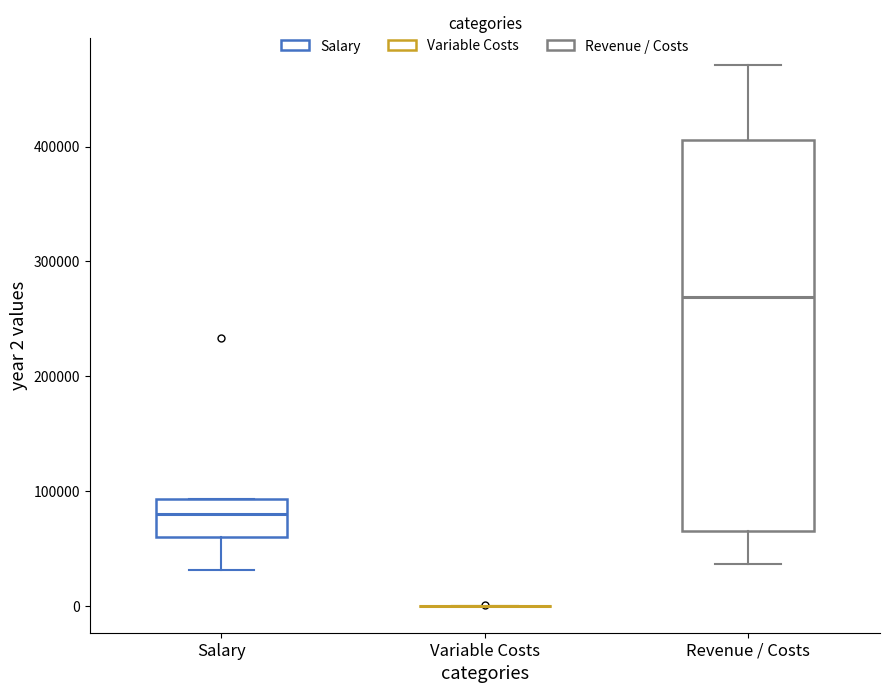

Reading left to right, read every box against the y-axis: the position of its median line, the range the box covers, and the ends of its whiskers. The values are not printed on the chart, so give them approximately, as read against the axis.

Salary: median 80000, box 60000 to 90000, whiskers 30000 to 90000
Variable Costs: box collapsed to a line at 0, whiskers 0 to 0
Revenue / Costs: median 270000, box 60000 to 410000, whiskers 40000 to 470000